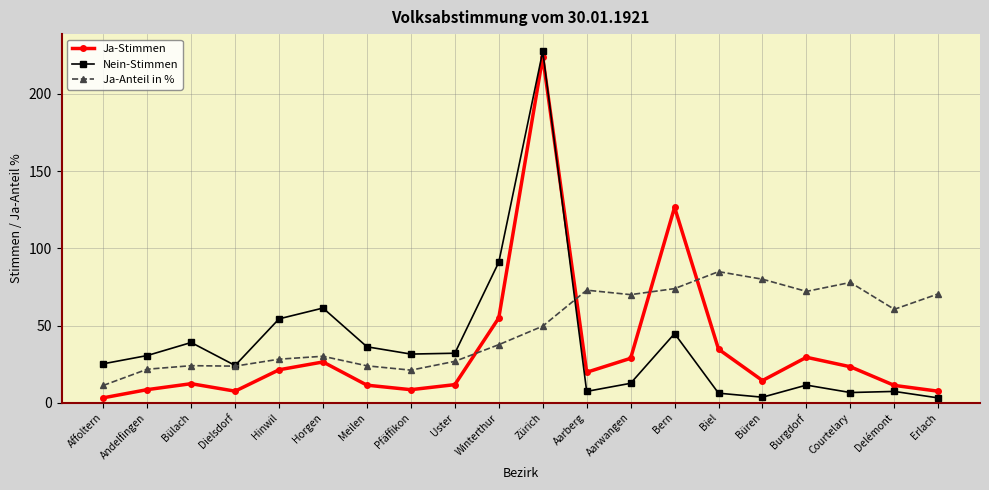

Which series changed the most between Affoltern and Pfäffikon?

Ja-Anteil in %